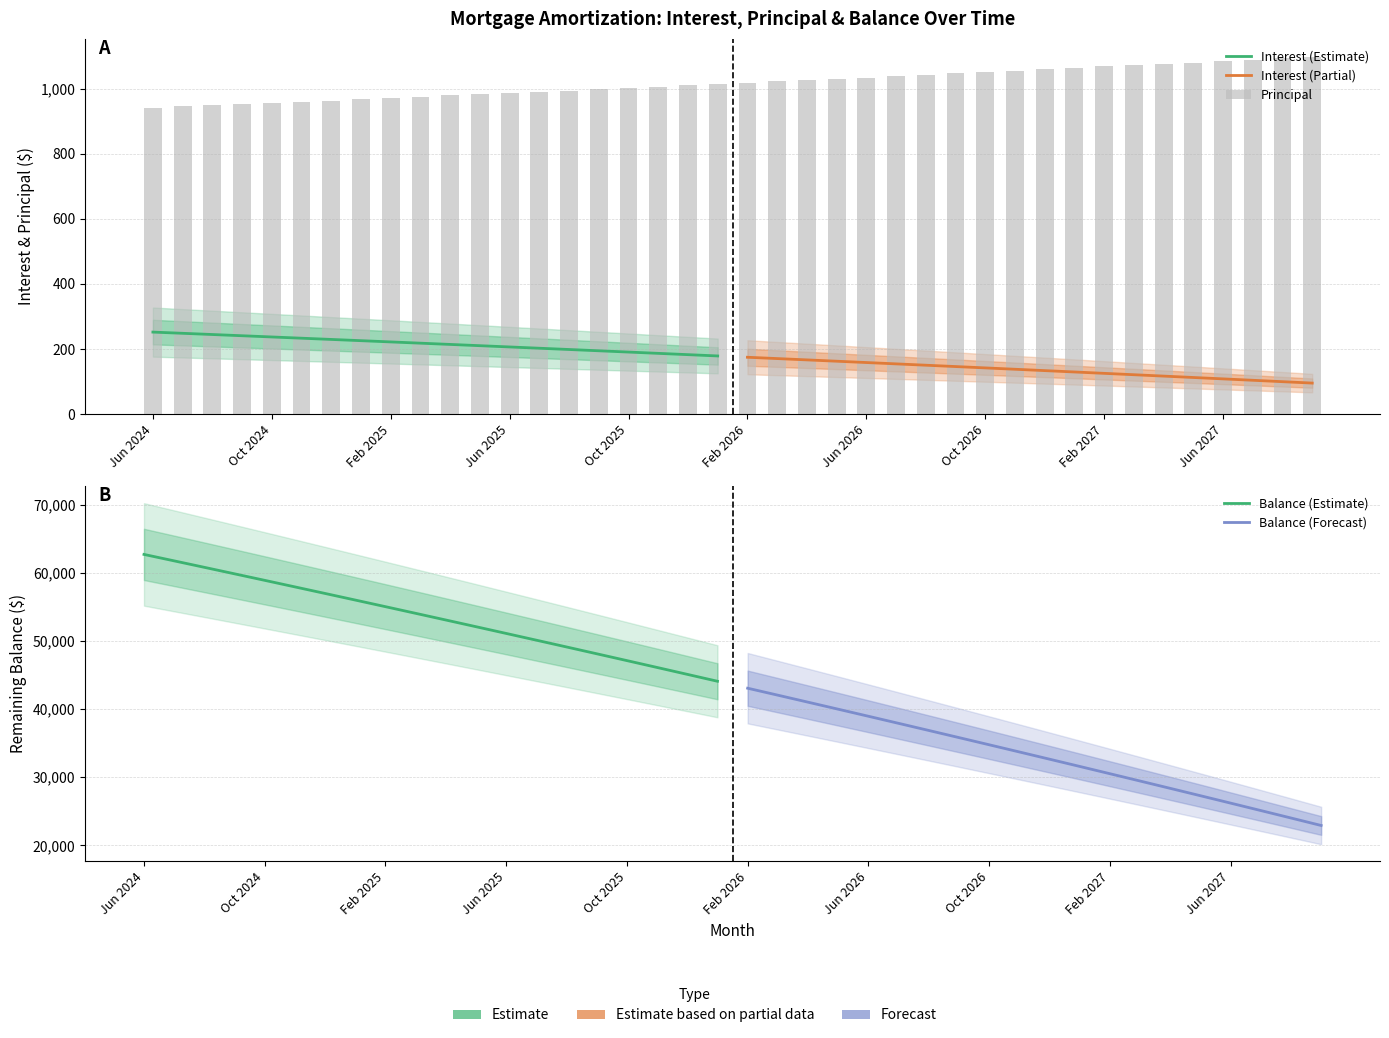

What is the sum of the Interest values at Apr 2026 and Apr 2025?

380.4